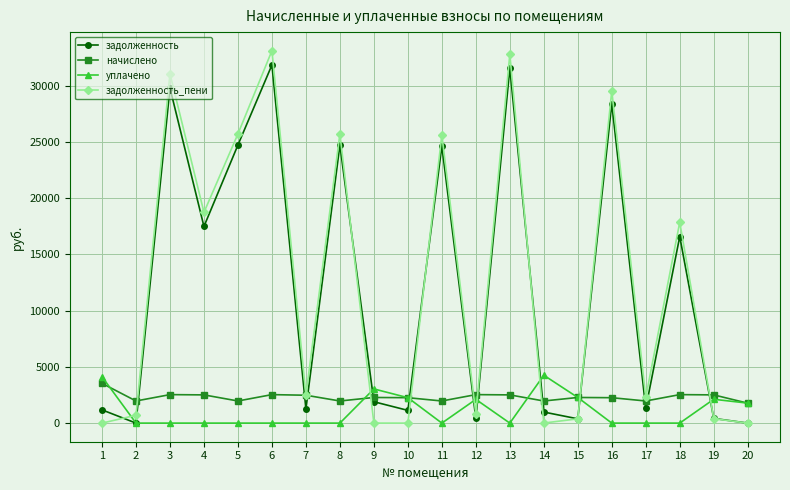

At which label does начислено reach its peak?

1